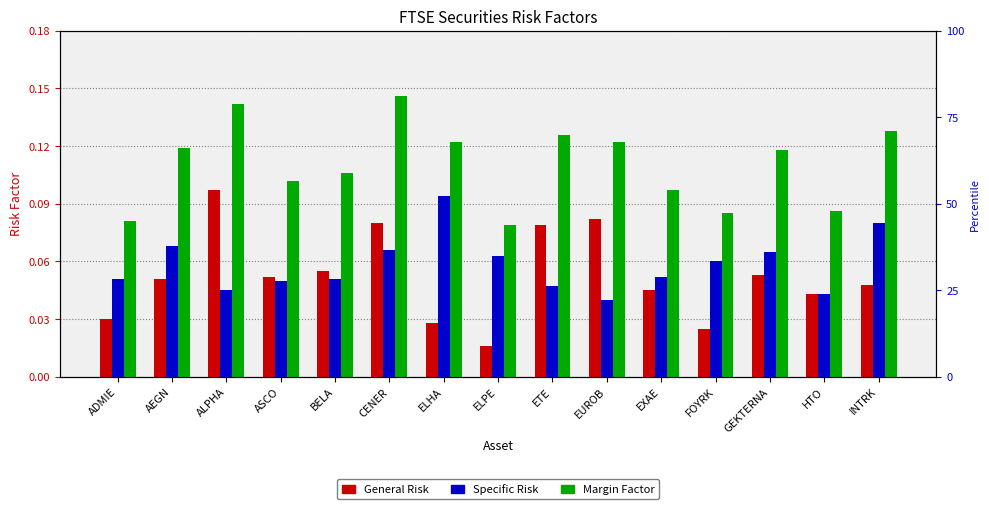

What is the value of the Margin Factor bar at the 14th from the left?

0.1